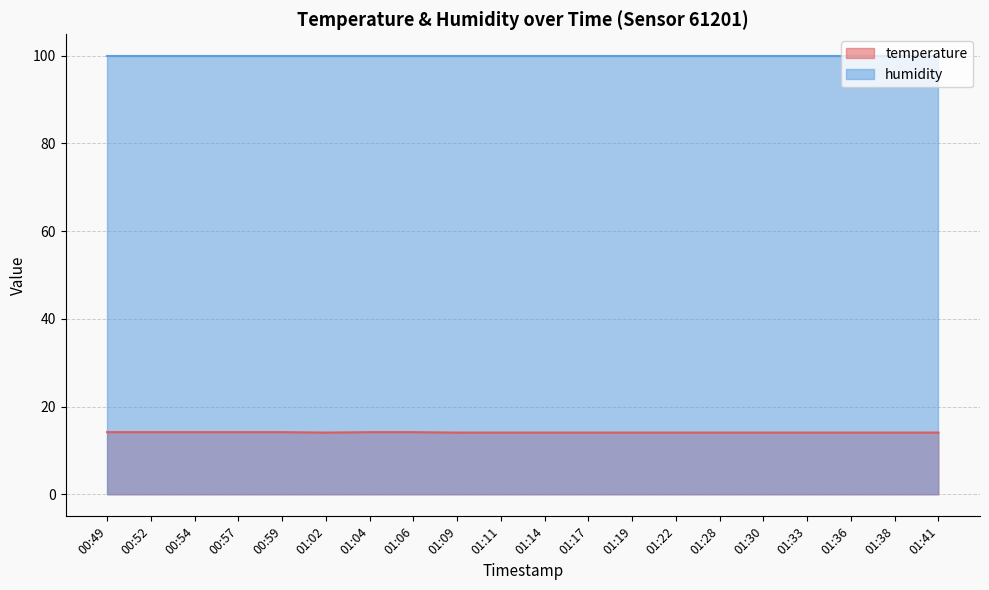

What is the sum of the values at 00:52 and 01:38?

28.3